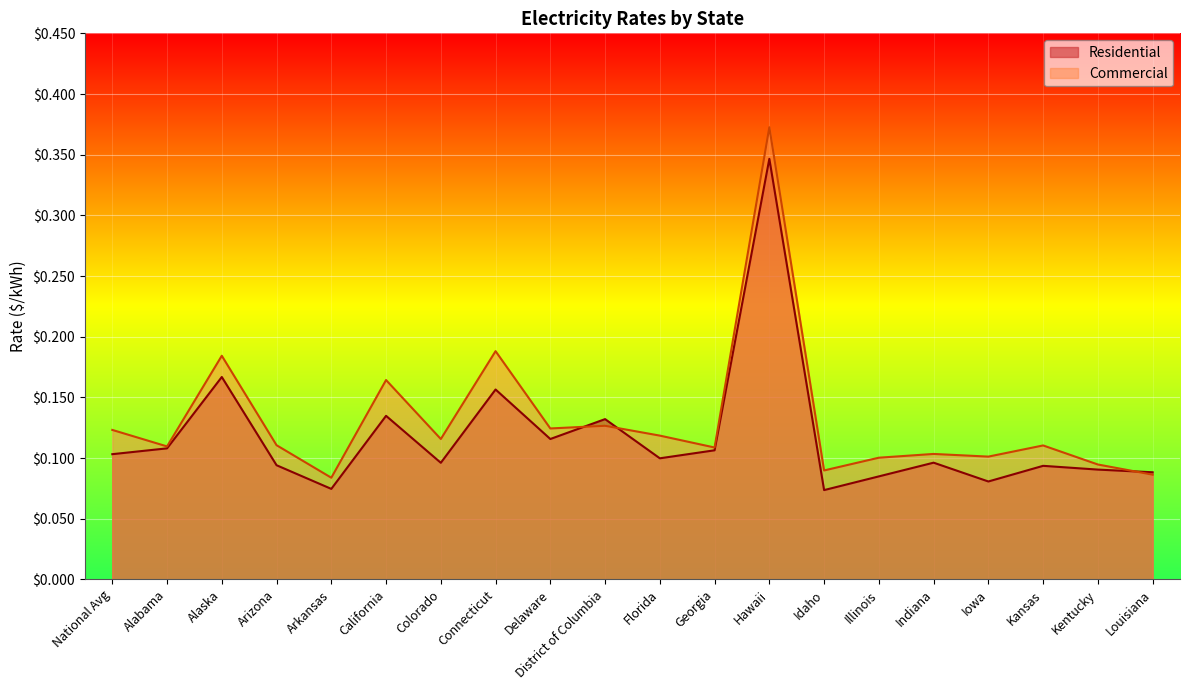

Is the value of Residential at Florida greater than the value of Commercial at National Avg?

No